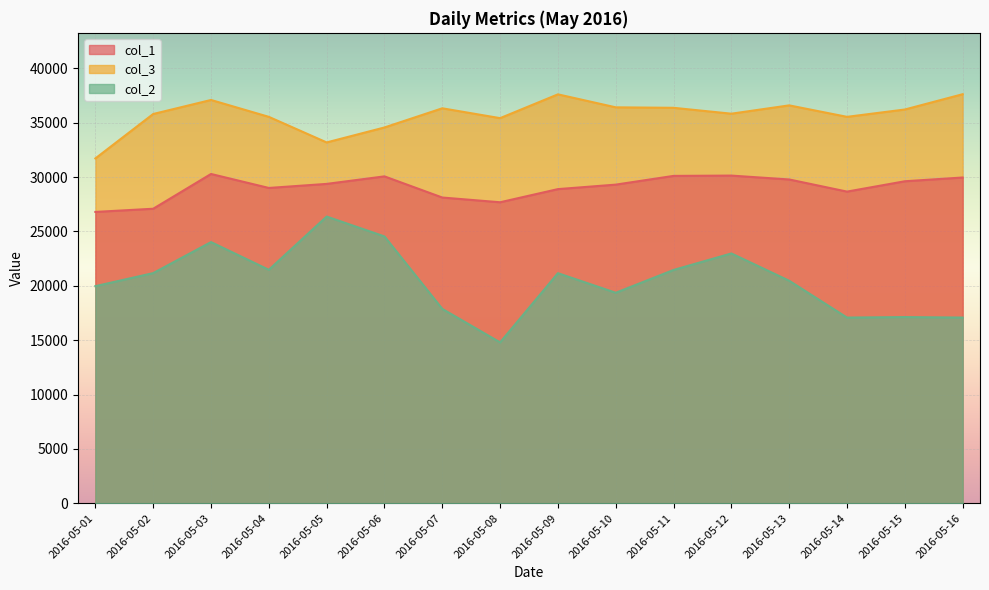

How many lines are shown in the chart?

3